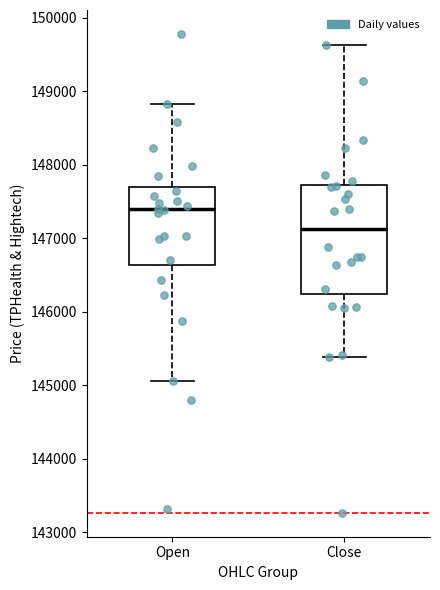

Where is the lower edge of the box for Open on the y-axis? The values are not printed on the chart, so give them approximately, as read against the axis.

146600